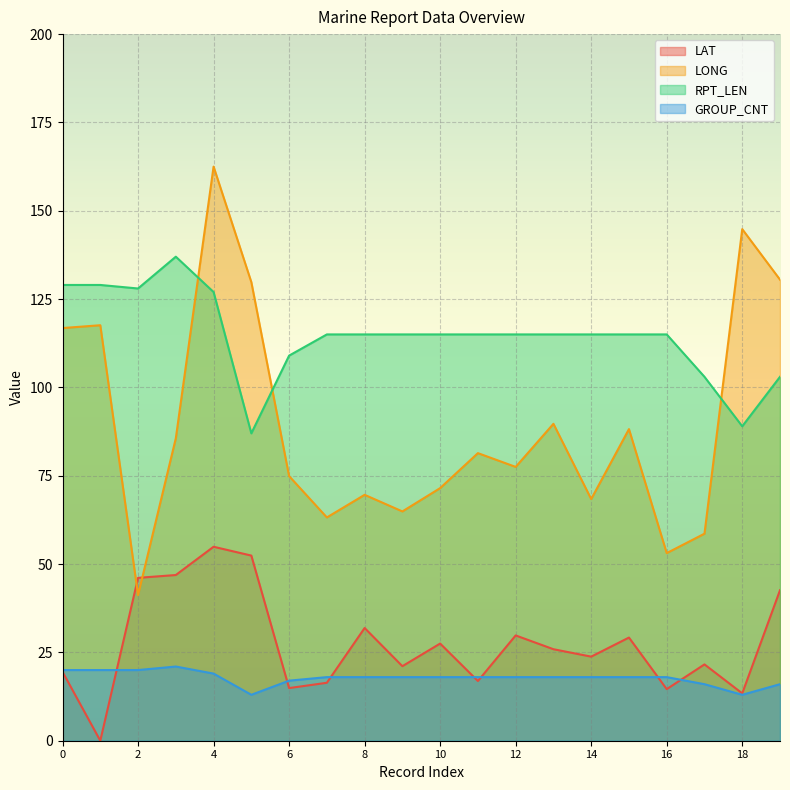

Reading right to left, extract all data points from this chart.

LAT: 19=42.6	18=13.4	17=21.6	16=14.6	15=29.2	14=23.8	13=25.9	12=29.8	11=16.9	10=27.5	9=21.1	8=31.9	7=16.4	6=14.9	5=52.4	4=54.9	3=46.9	2=46.1	1=0.0	0=19.5
LONG: 19=130.5	18=144.8	17=58.6	16=53.1	15=88.2	14=68.4	13=89.7	12=77.5	11=81.4	10=71.5	9=64.9	8=69.6	7=63.2	6=74.9	5=129.8	4=162.5	3=85.6	2=41.2	1=117.6	0=116.8
RPT_LEN: 19=103.0	18=89.0	17=103.0	16=115.0	15=115.0	14=115.0	13=115.0	12=115.0	11=115.0	10=115.0	9=115.0	8=115.0	7=115.0	6=109.0	5=87.0	4=127.0	3=137.0	2=128.0	1=129.0	0=129.0
GROUP_CNT: 19=16.0	18=13.0	17=16.0	16=18.0	15=18.0	14=18.0	13=18.0	12=18.0	11=18.0	10=18.0	9=18.0	8=18.0	7=18.0	6=17.0	5=13.0	4=19.0	3=21.0	2=20.0	1=20.0	0=20.0